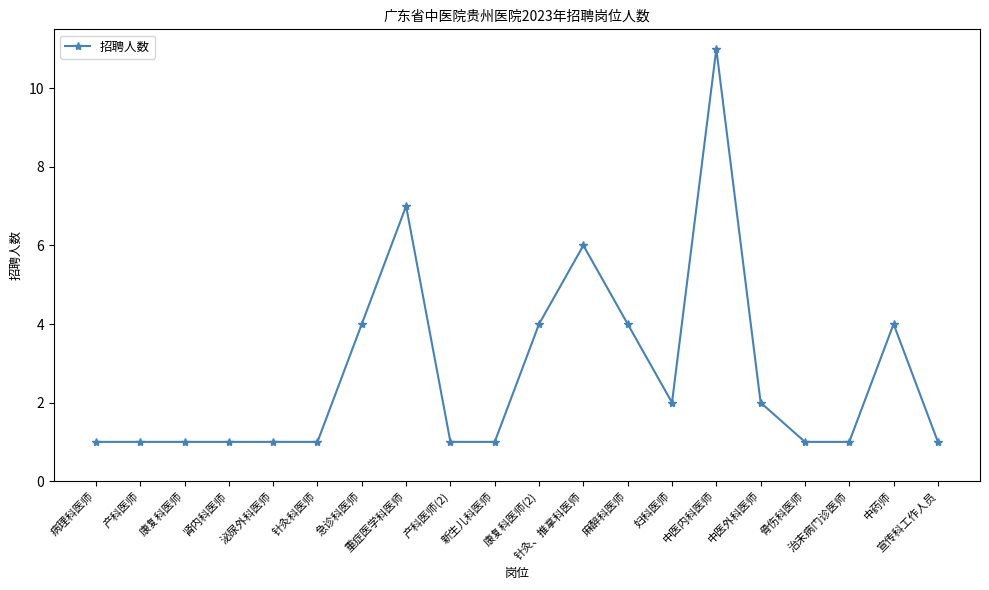

How many distinct data groups are displayed?

1